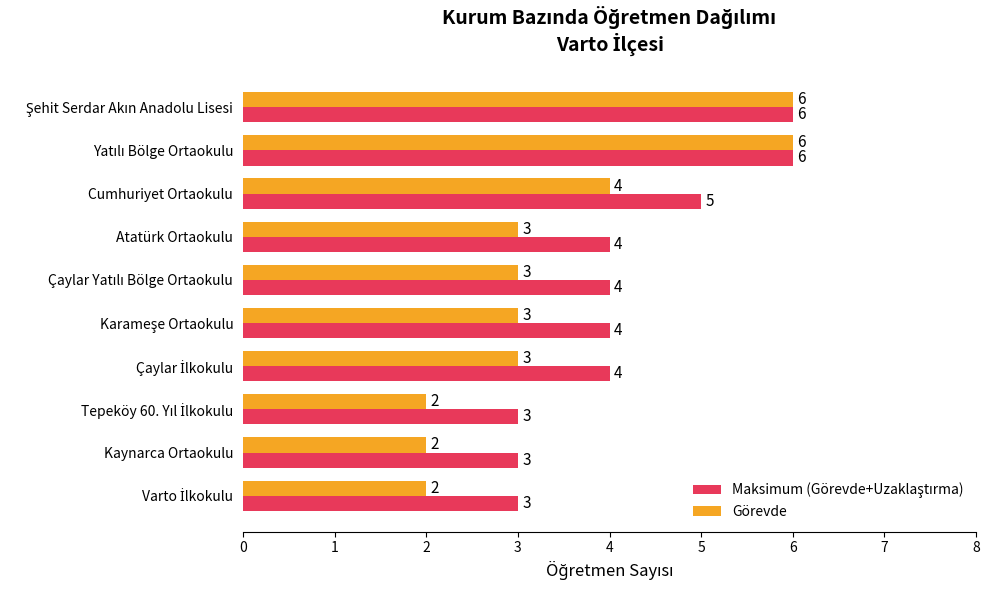

What is the total value across all series at Atatürk Ortaokulu?

7